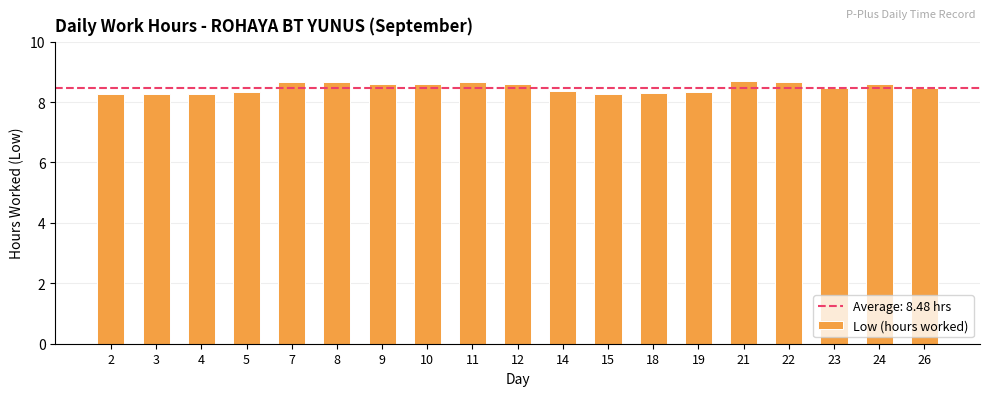

What is the value of the 7th bar from the left?

8.6